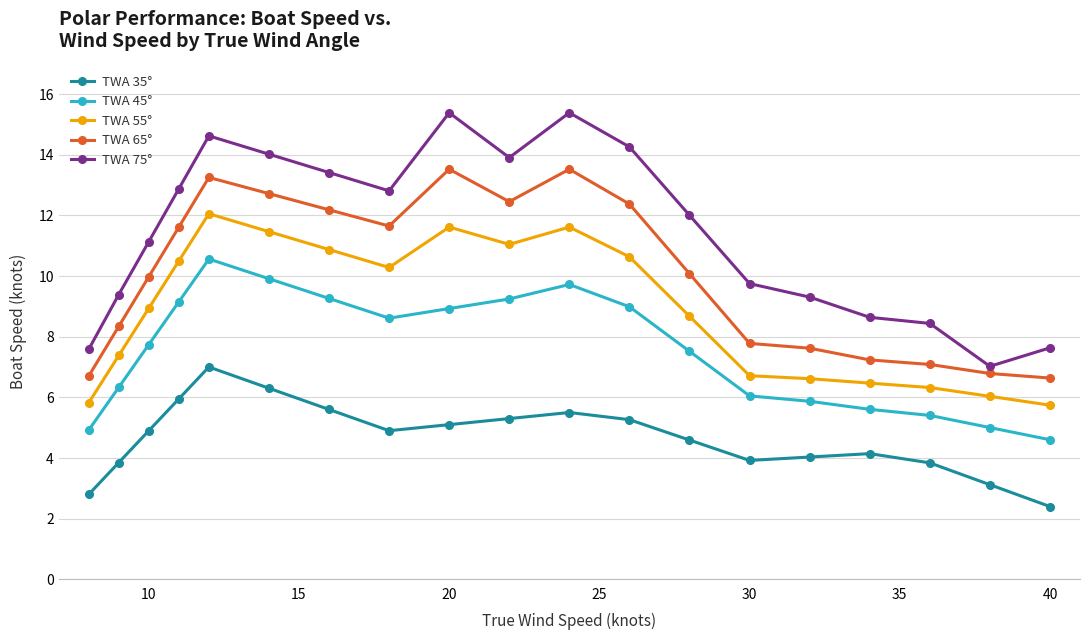

True or false: TWA 55° and TWA 75° cross at least once.

False